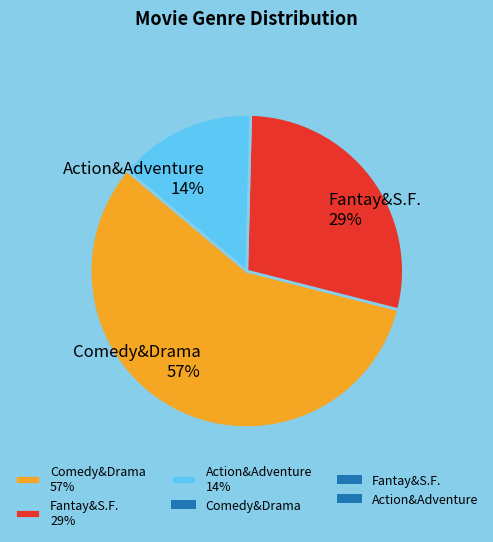

Combined, do Comedy&Drama 57% and Action&Adventure 14% account for over 50%?

Yes